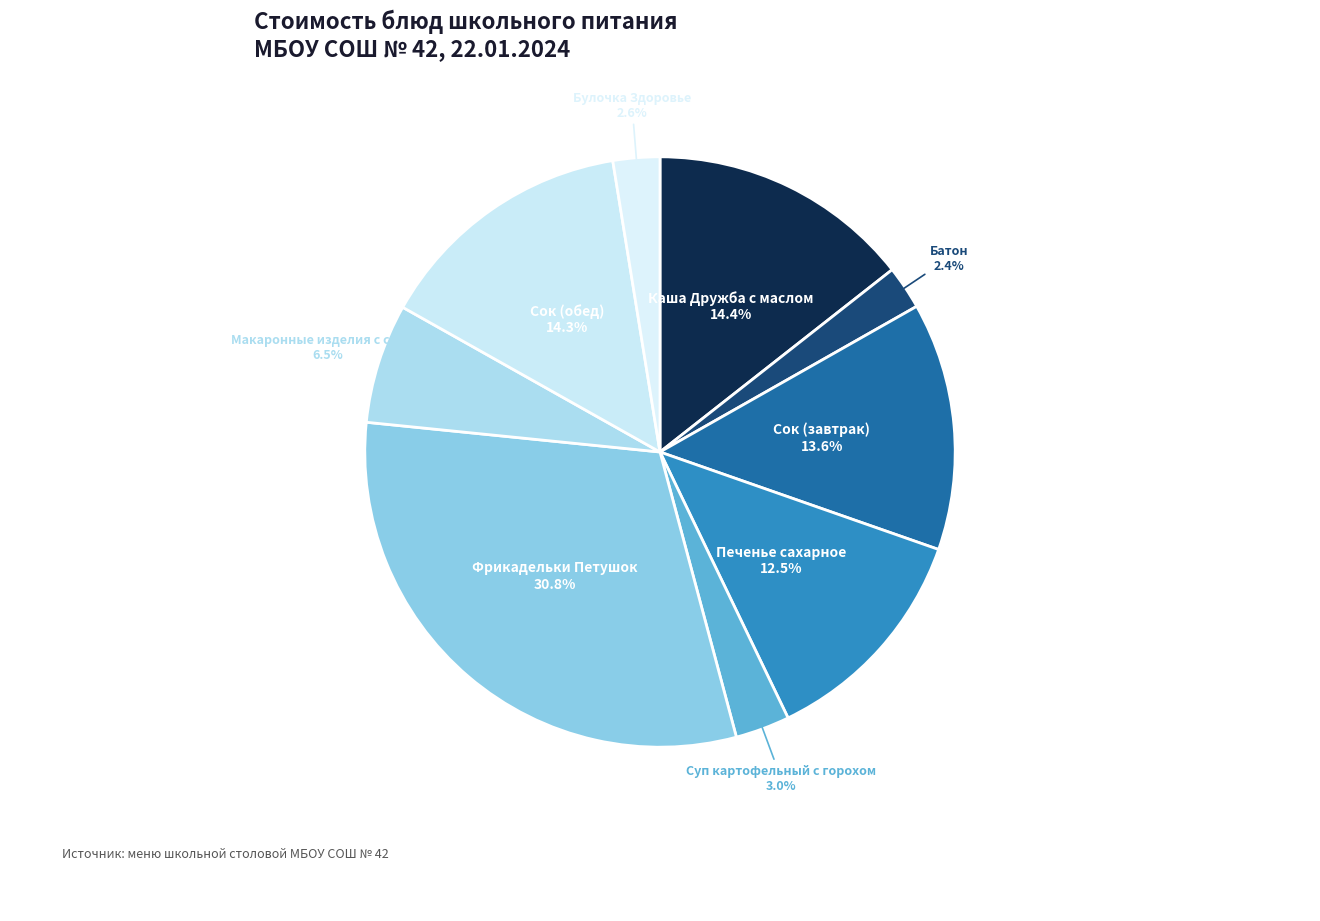

Does Булочка Здоровье account for over 50% of the chart?

No